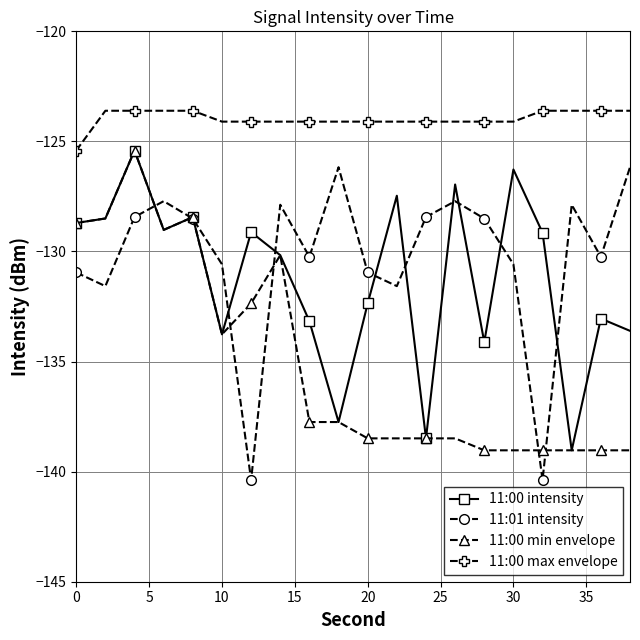

True or false: 11:00 max envelope and 11:00 min envelope intersect in this chart.

False